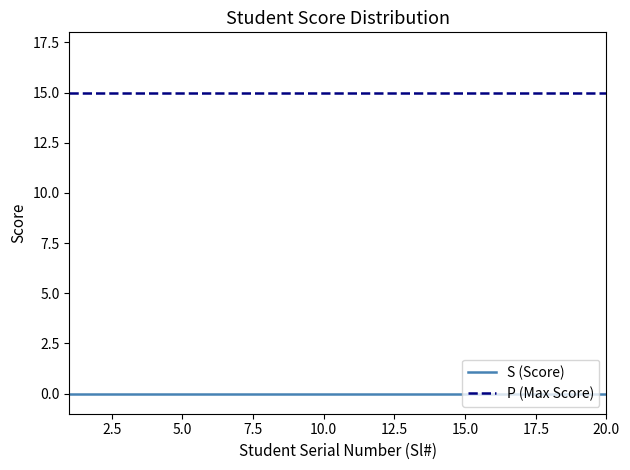

Which series has the largest total across all categories?

P (Max Score)